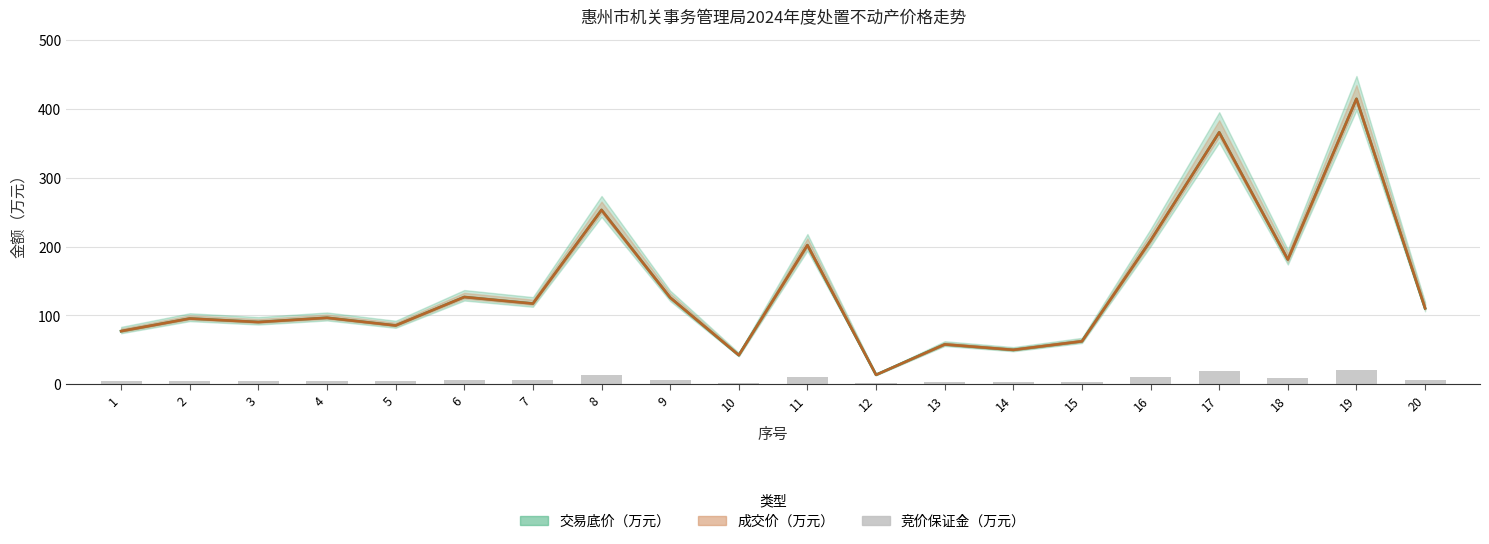

Which has a higher value, 2 or 14?

2